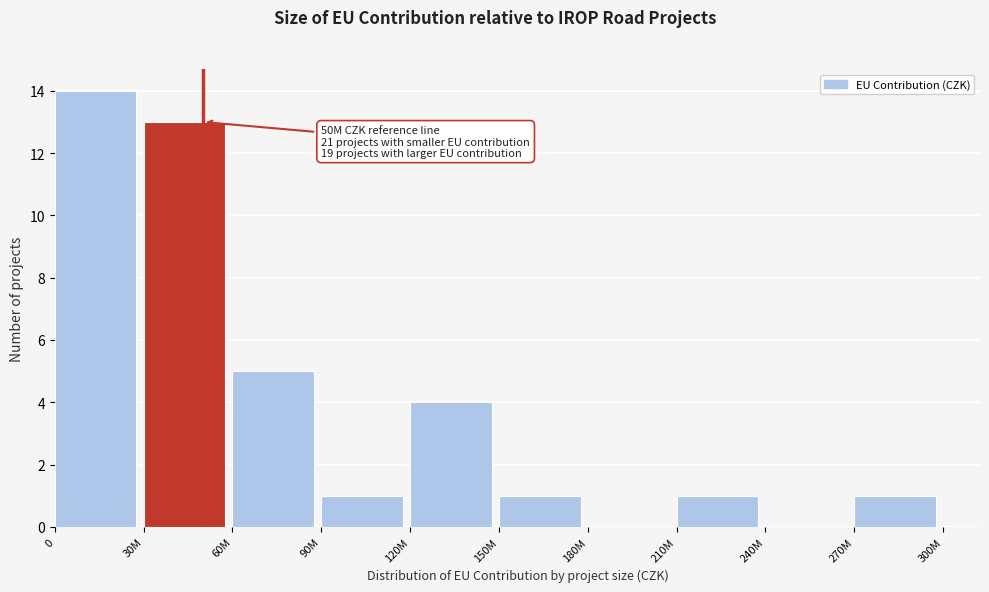

Reading left to right, what are all the values shown in this chart?

0=14	30M=13	60M=5	90M=1	120M=4	150M=1	180M=0	210M=1	240M=0	270M=1